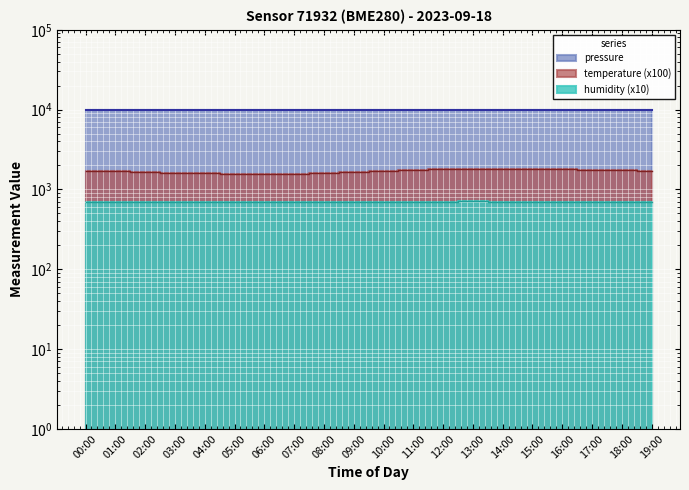

Is the value of temperature at 10:00 greater than the value of pressure at 15:00?

No